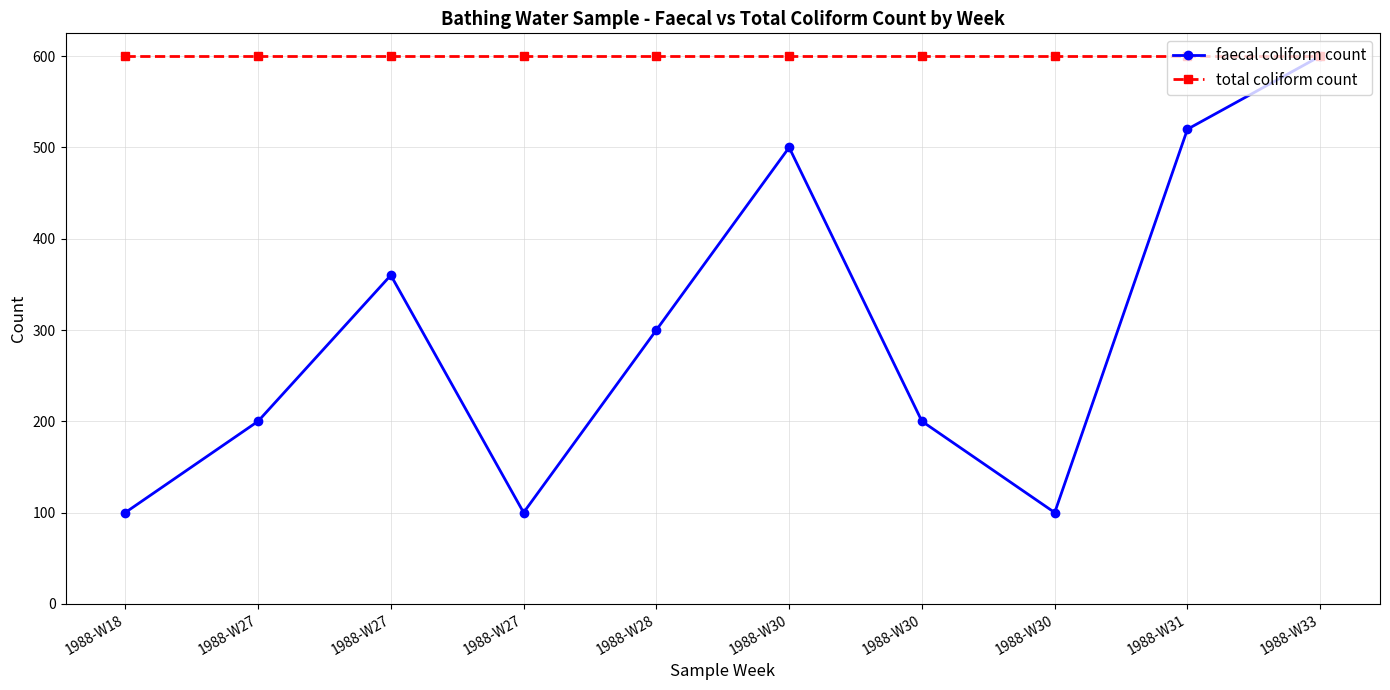

How many lines are shown in the chart?

2